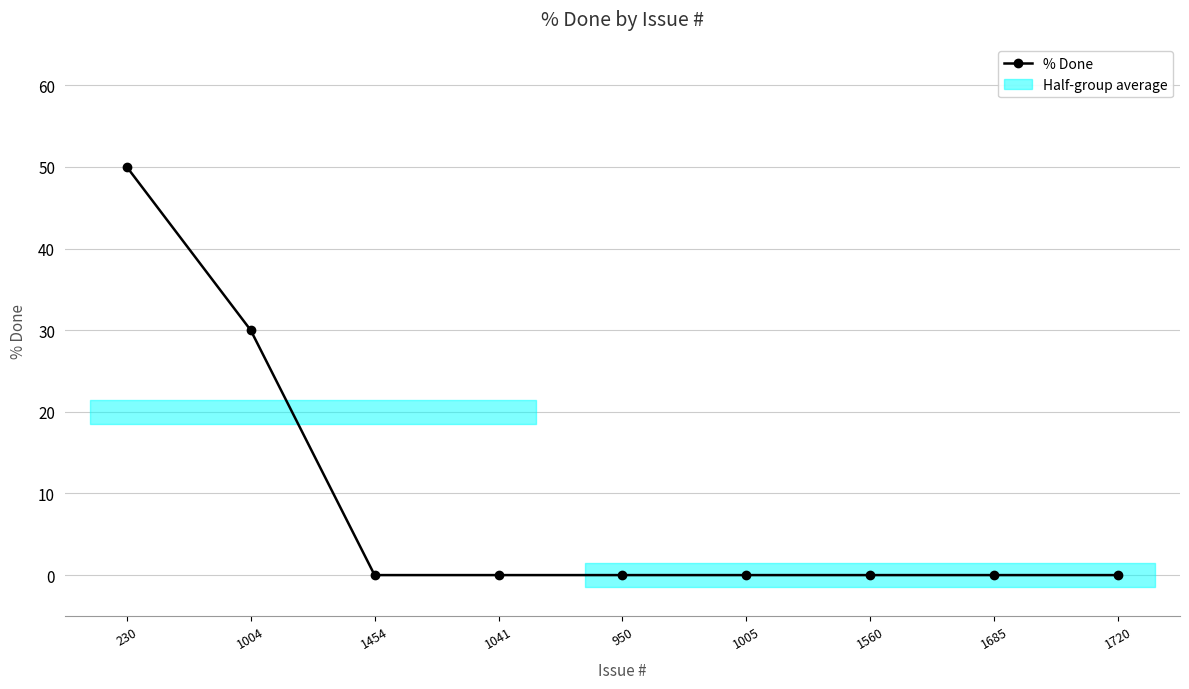

True or false: the data has more than 0 interior local peaks.

False